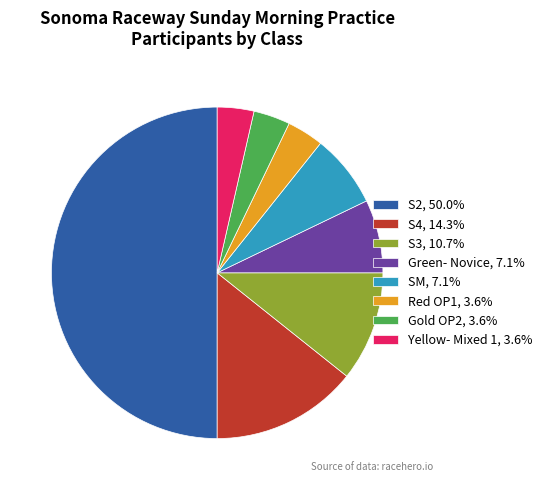

Does S4, 14.3% represent more than half of the total?

No